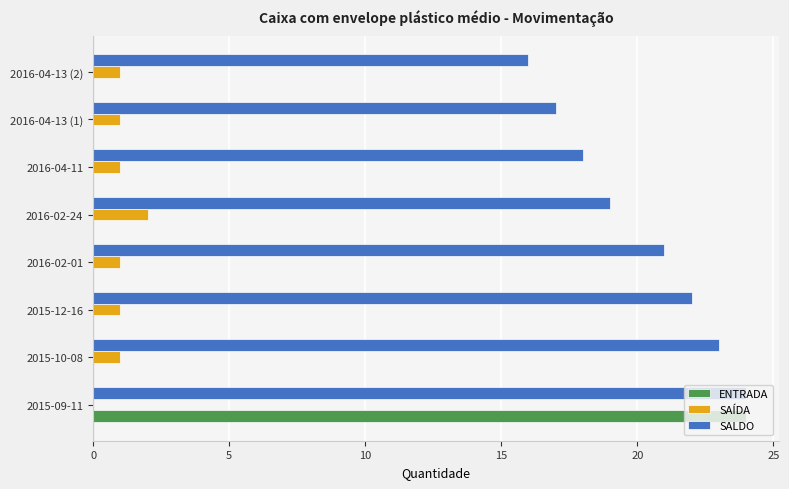

The value of SALDO at 2015-09-11 is 24. True or false?

True